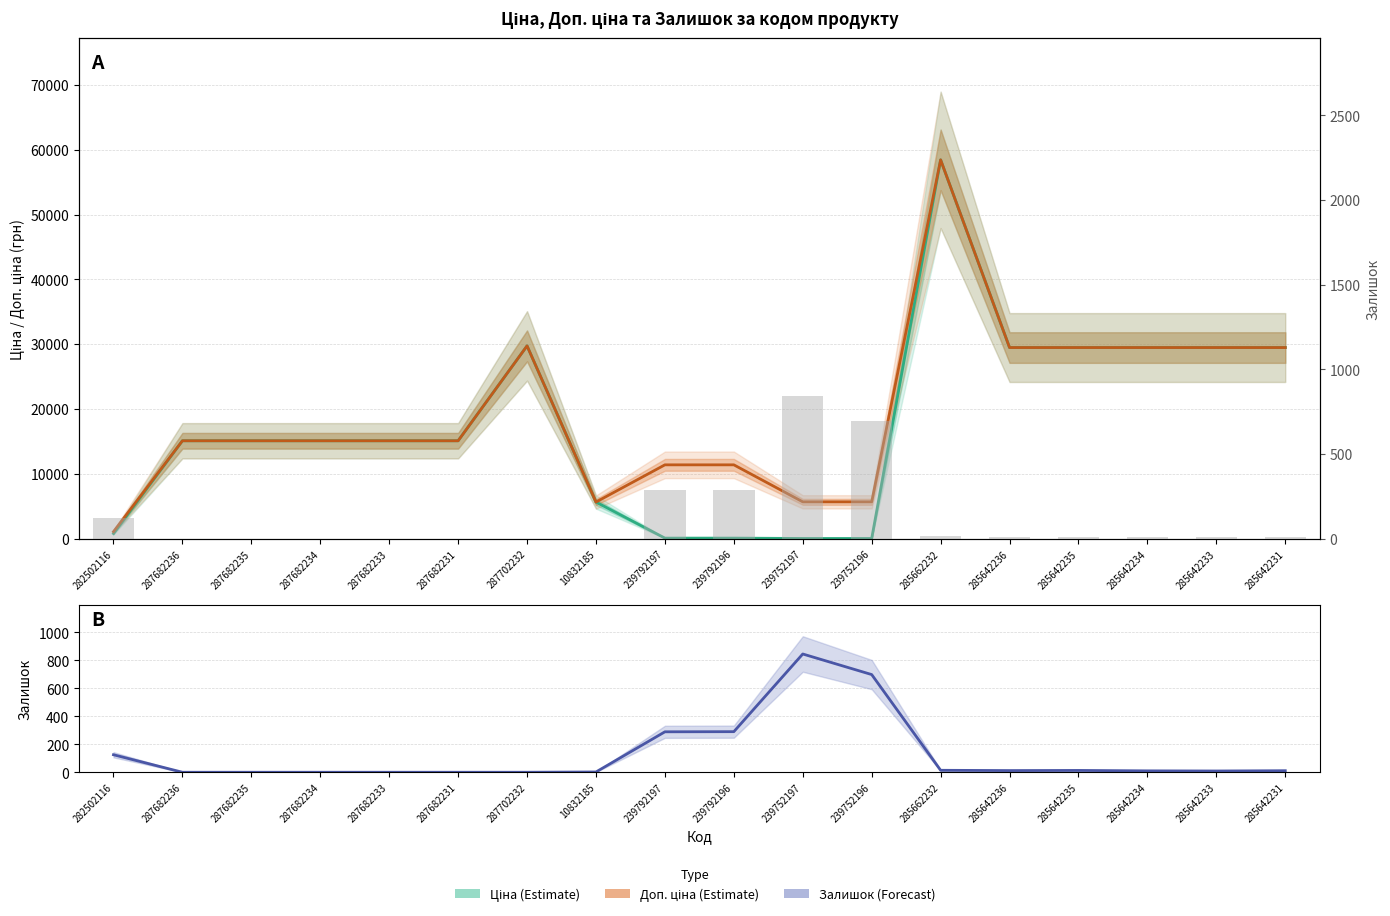

What is the difference between the highest and lowest values at 285642235?

29478.5